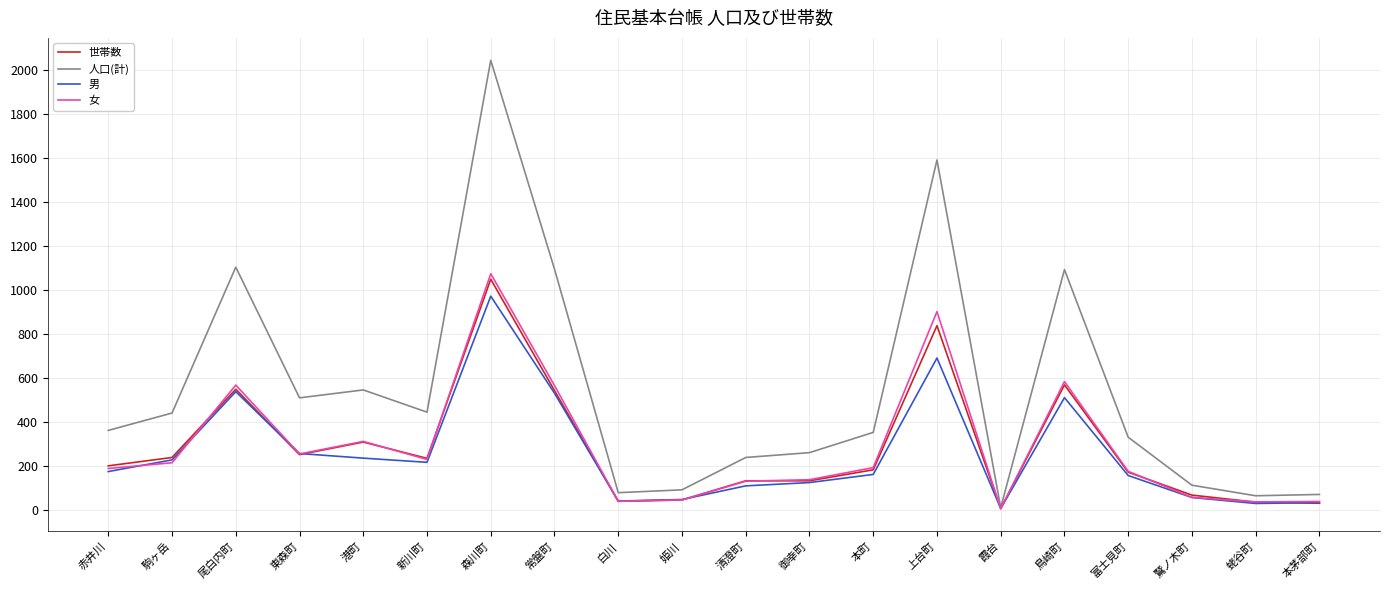

What is the spread (max minus min) of values at 赤井川?

187